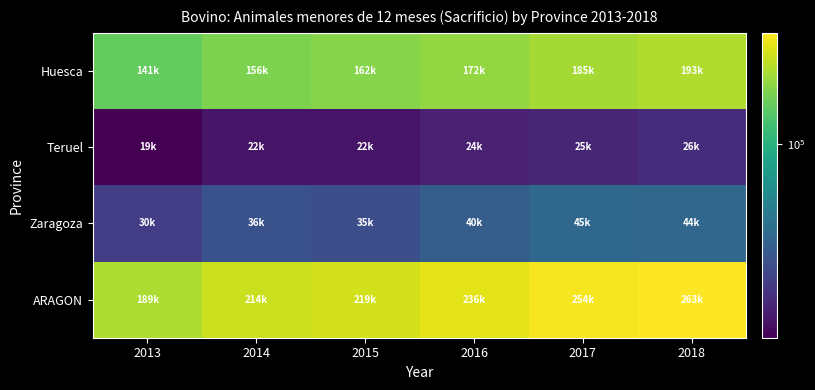

At 2013, list the series in order from largest to smallest.

ARAGON, Huesca, Zaragoza, Teruel